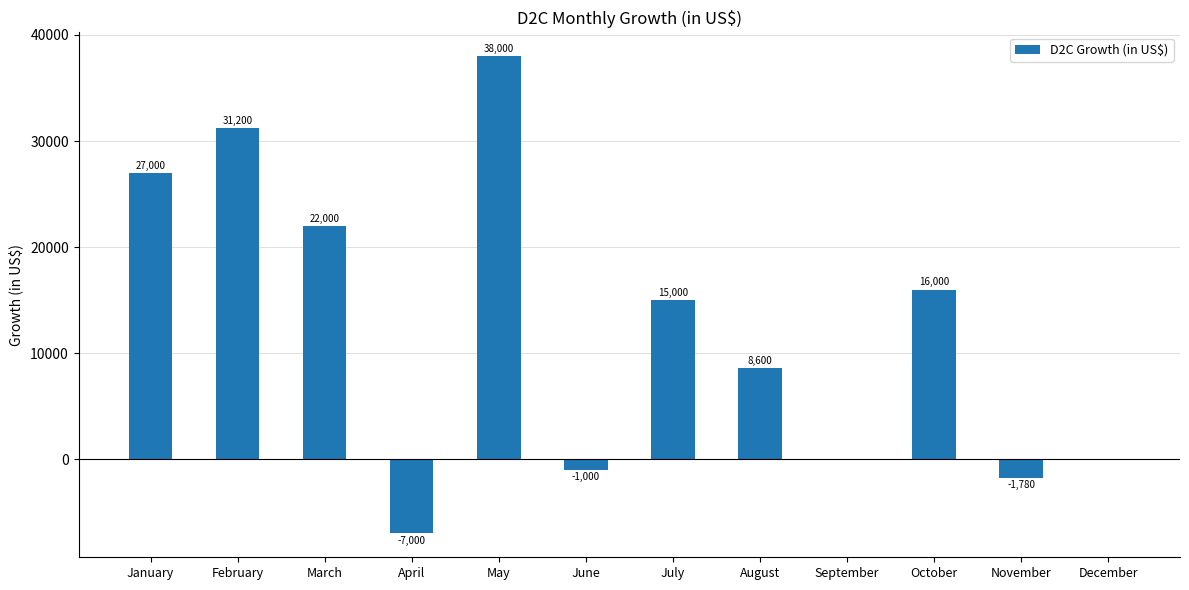

What is the sum of the values at November and June?

-2780